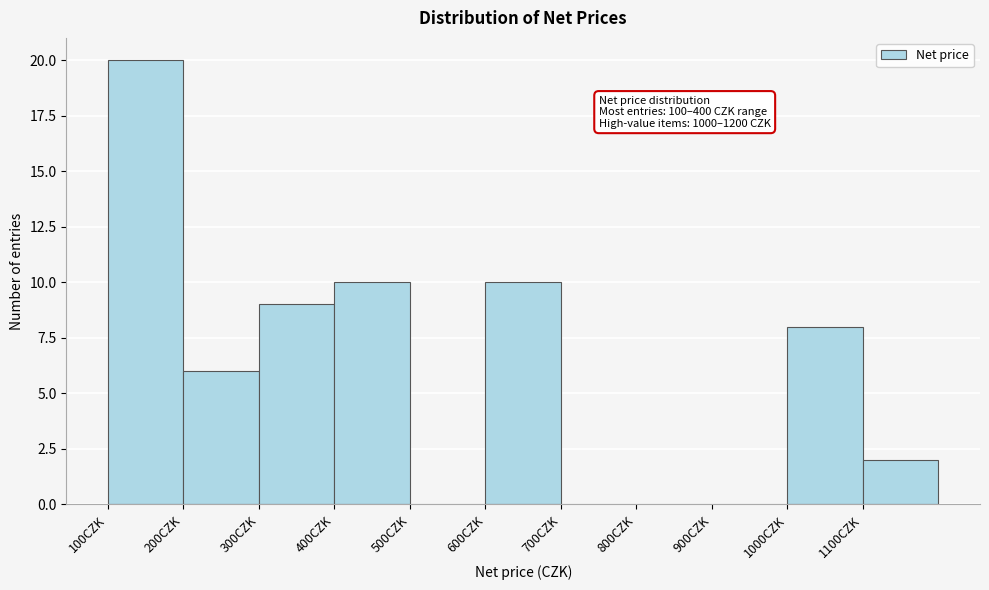

Which range on the x-axis has the tallest bar?

100 to 200